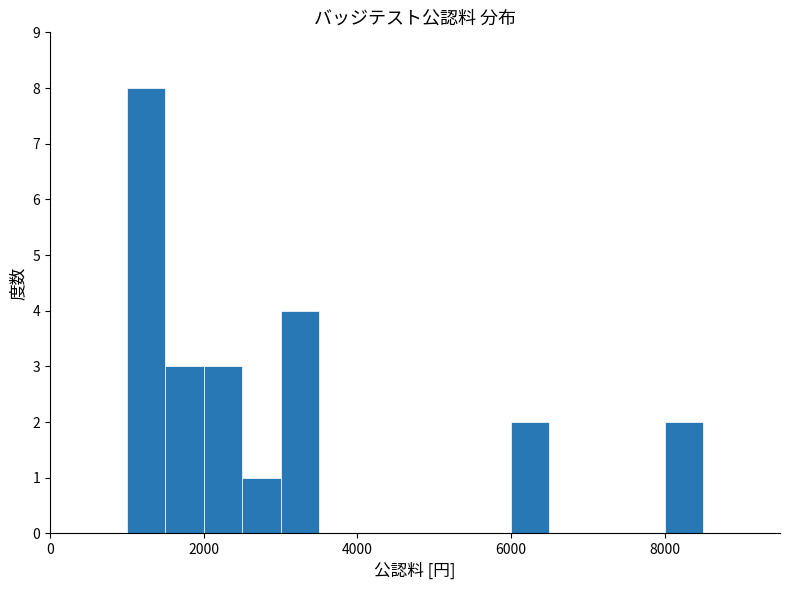

Read against the x-axis, roughly where is the centre of the tallest bar?

1200